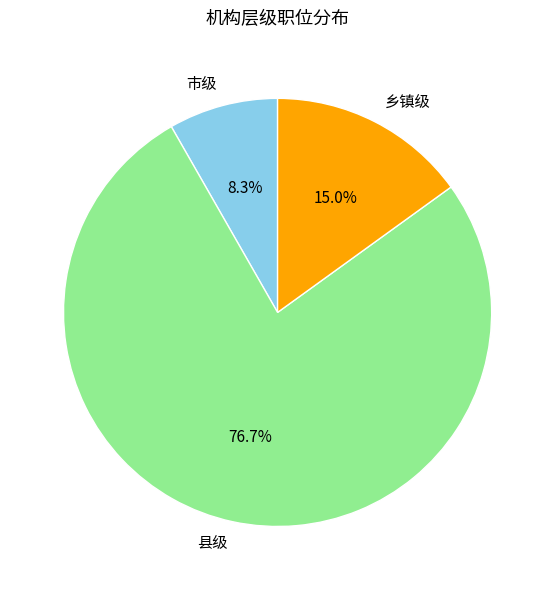

What is the majority slice?

县级